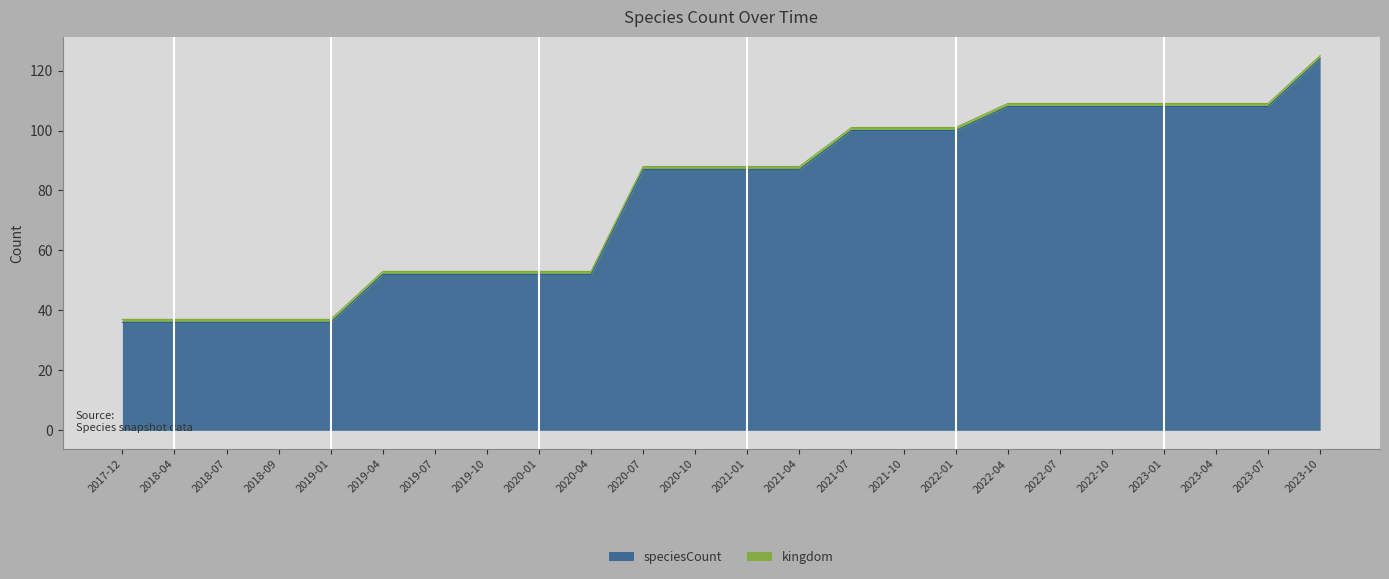

What is the difference between the second highest and second lowest values?

72